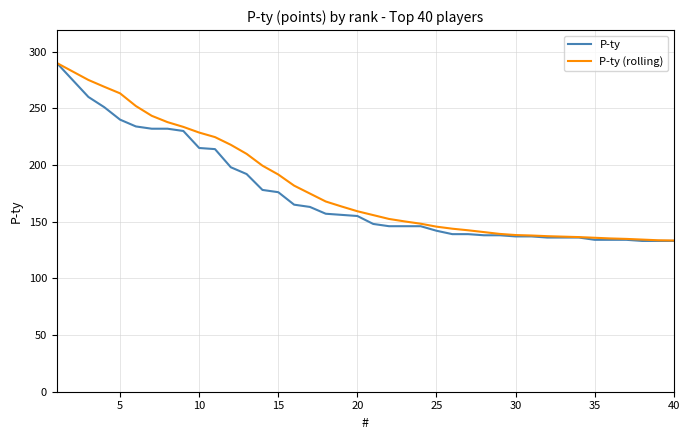

What is the lowest value of the P-ty (rolling) series?

133.4